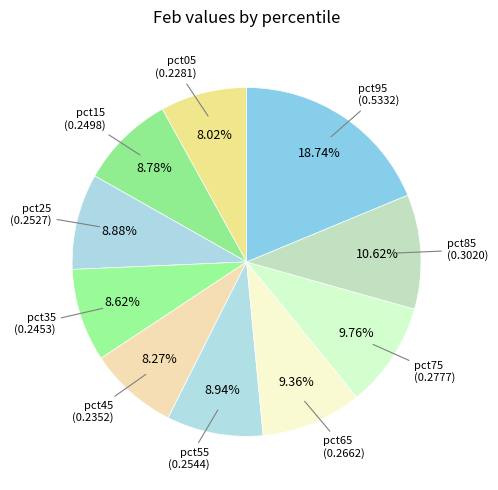

Count the number of slices in the pie.

10